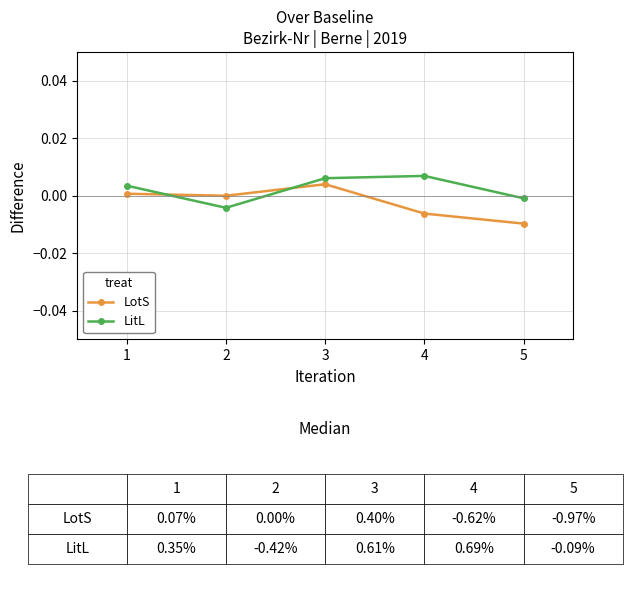

True or false: LotS has a value of -0.0 at 4.

True